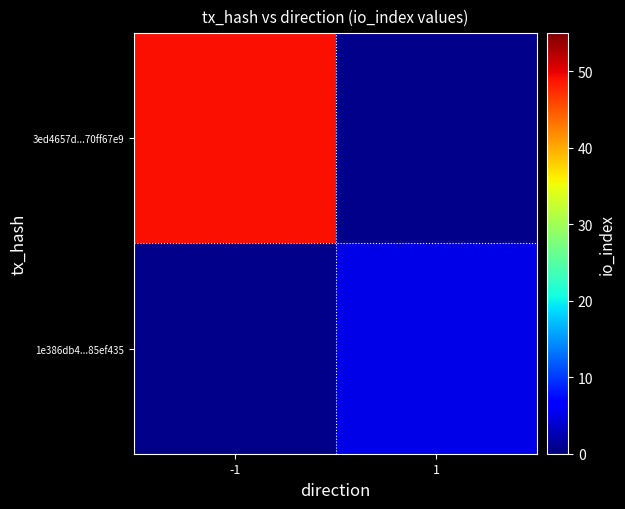

Which has a higher value, 1 or -1?

-1